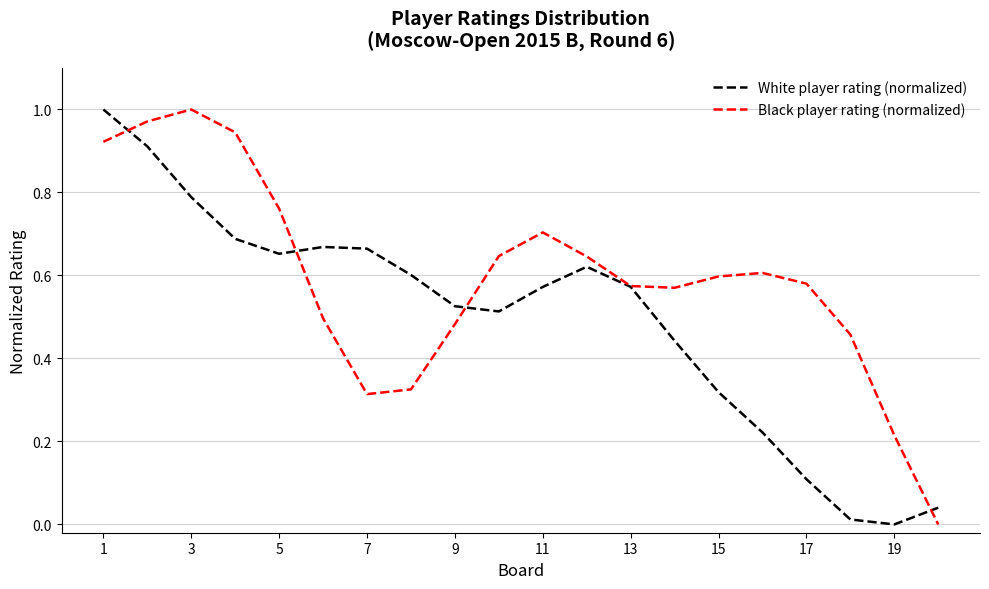

The Black player rating (normalized) series shows 0.2 at 17. True or false?

False